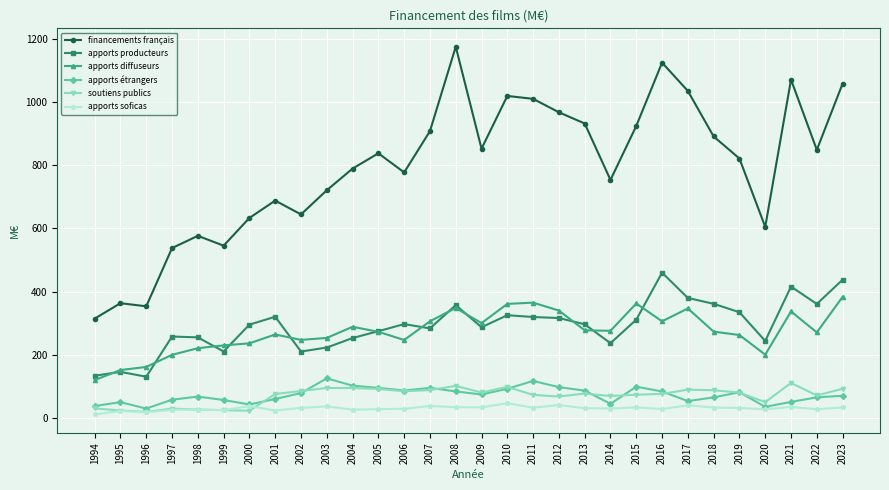

The value of apports soficas at 2008 is 35.3. True or false?

True